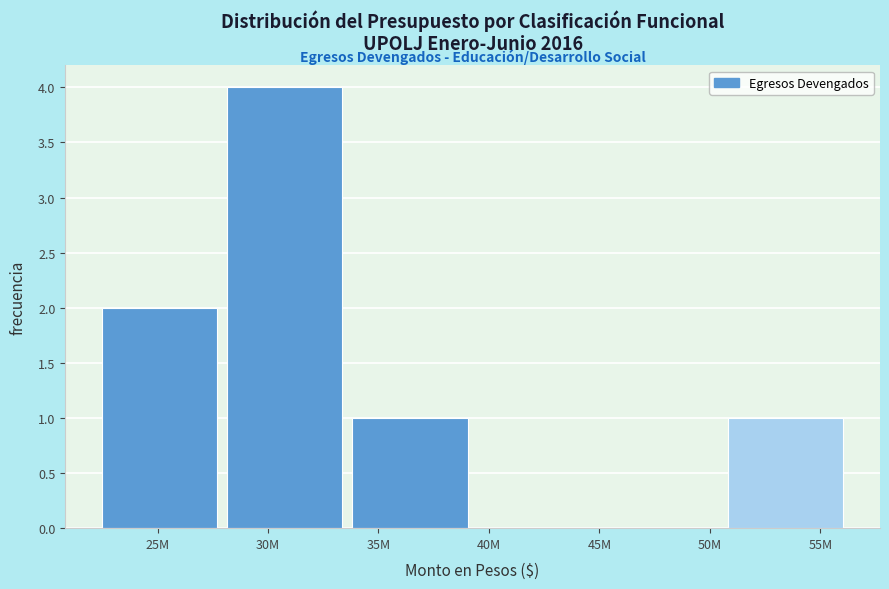

Reading left to right, transcribe all the data shown in this chart.

25M=2	30M=4	35M=1	40M=0	50M=0	55M=1